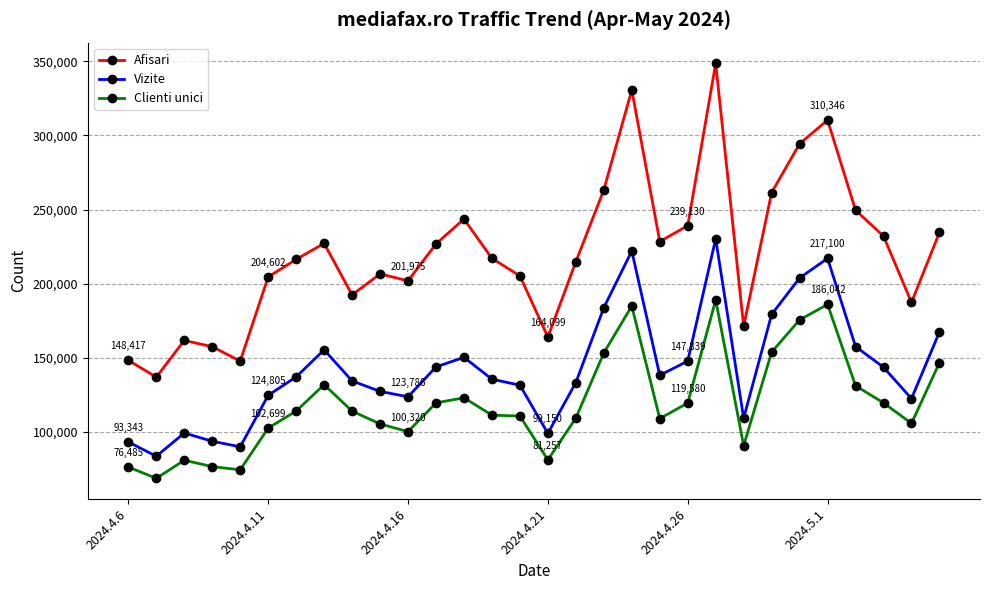

Which series has the widest spread of values?

Afisari